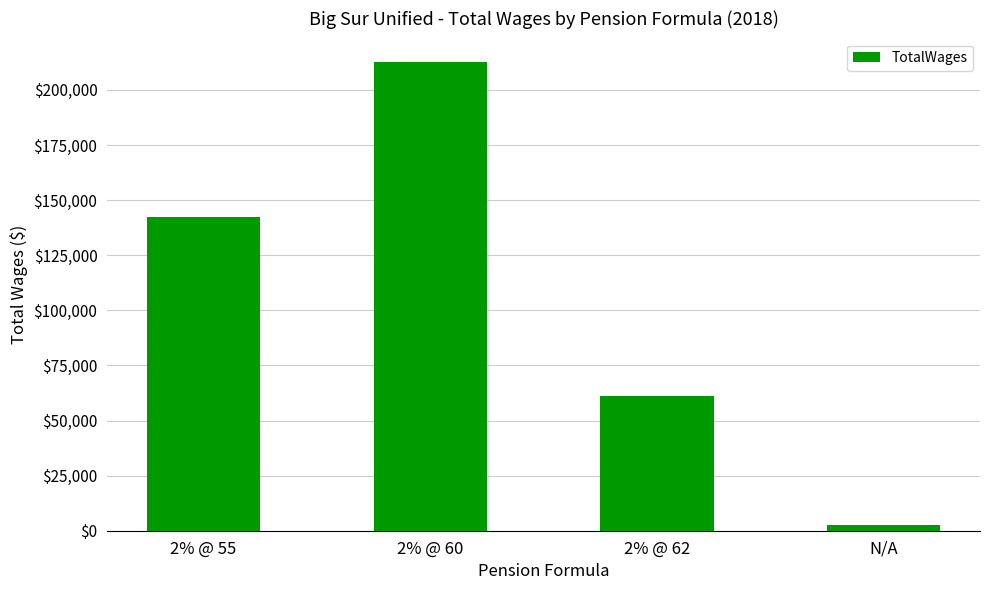

Is it true that the value at 2% @ 62 is 16174?

False